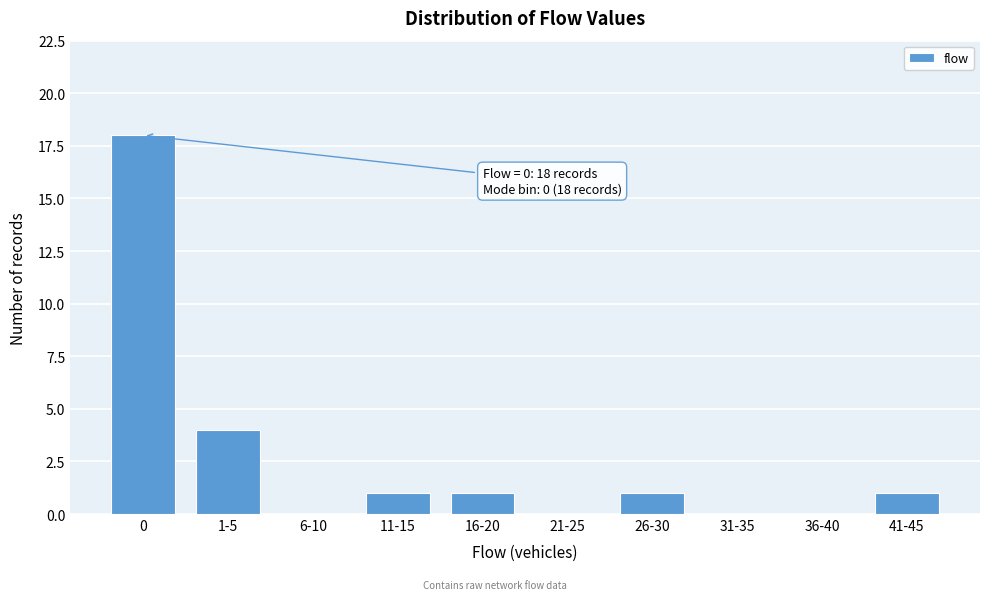

Reading right to left, extract all data points from this chart.

41-45=1	36-40=0	31-35=0	26-30=1	21-25=0	16-20=1	11-15=1	6-10=0	1-5=4	0=18